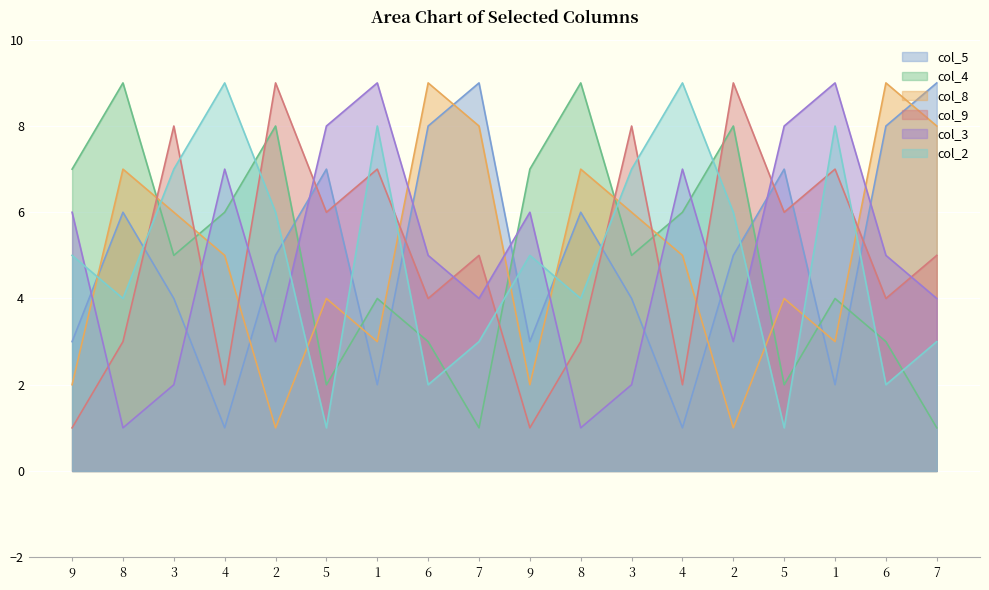

What is the highest value of the col_9 series?

9